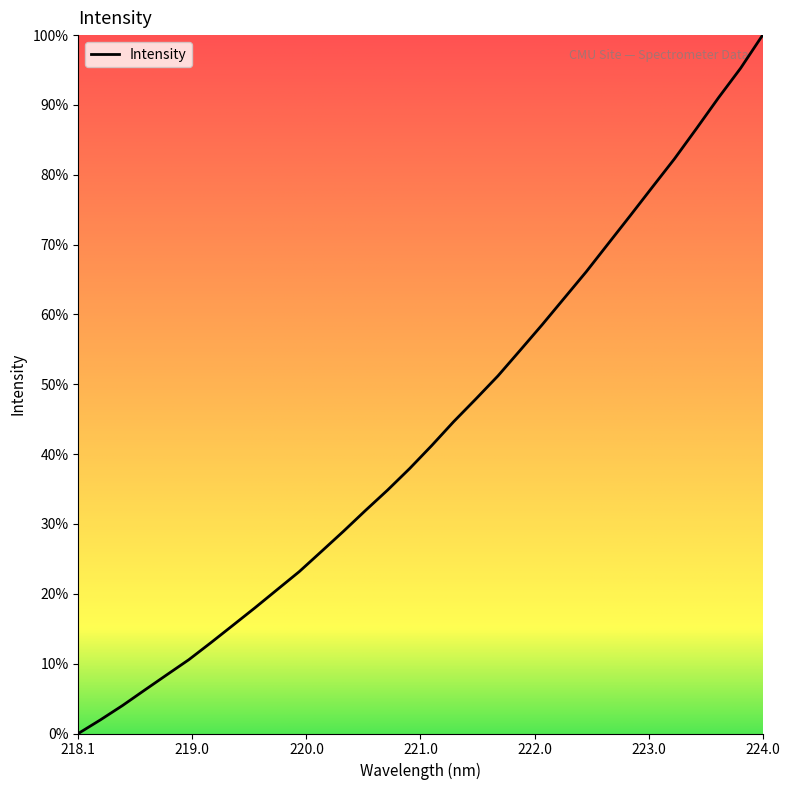

Rank the categories by value from highest to lowest.

223.9802, 223.7895, 223.5987, 223.408, 223.2172, 223.0264, 222.8355, 222.6447, 222.4538, 222.263, 222.0721, 221.8812, 221.6902, 221.4993, 221.3083, 221.1174, 220.9264, 220.7354, 220.5444, 220.3533, 220.1623, 219.9712, 219.7801, 219.589, 219.3979, 219.2067, 219.0156, 218.8244, 218.6332, 218.442, 218.2508, 218.0596